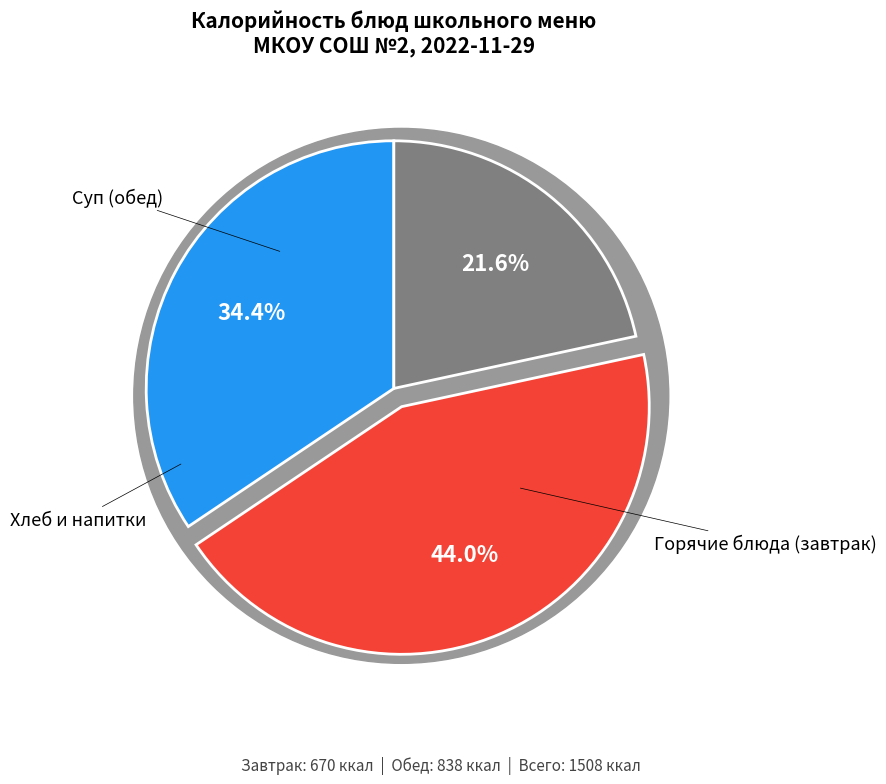

Is Тефтели из говядины с рисом (обед) the majority of the pie?

No